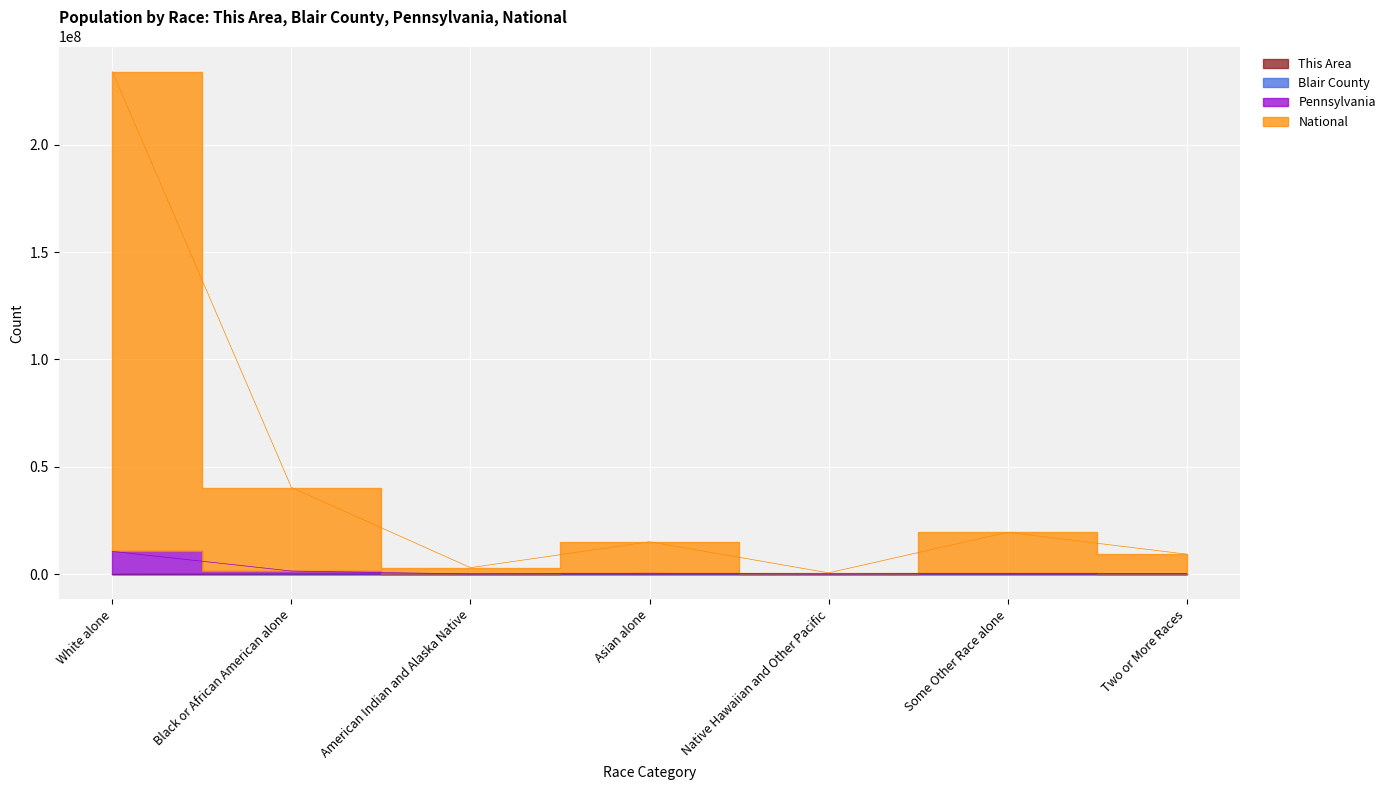

At which category does This Area reach its first local valley?

American Indian and Alaska Native